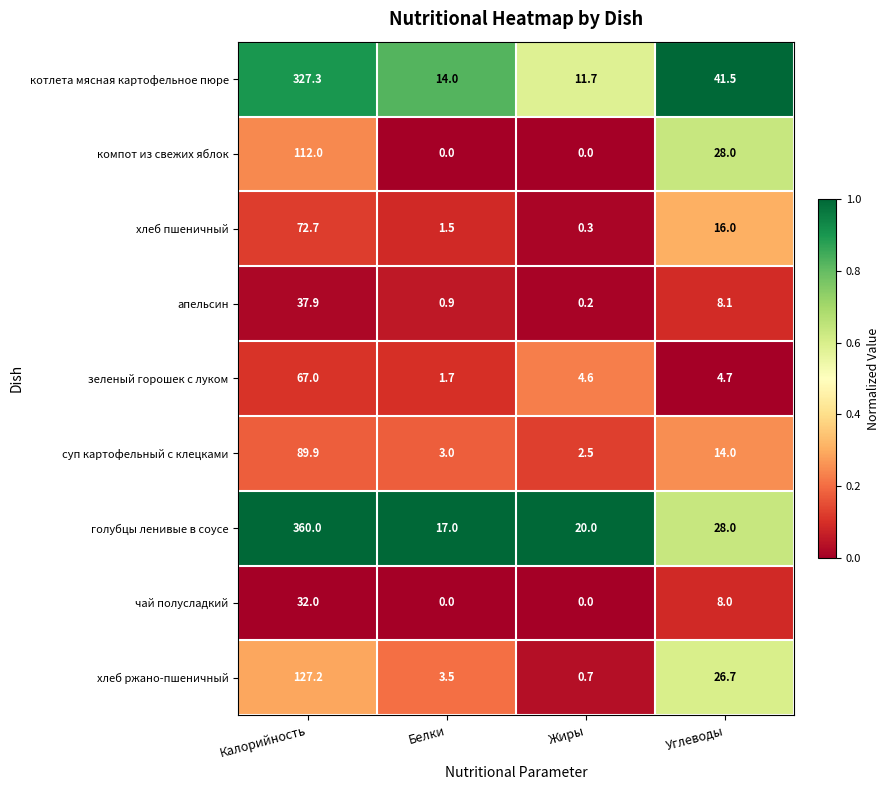

What is the maximum value for апельсин?

37.9